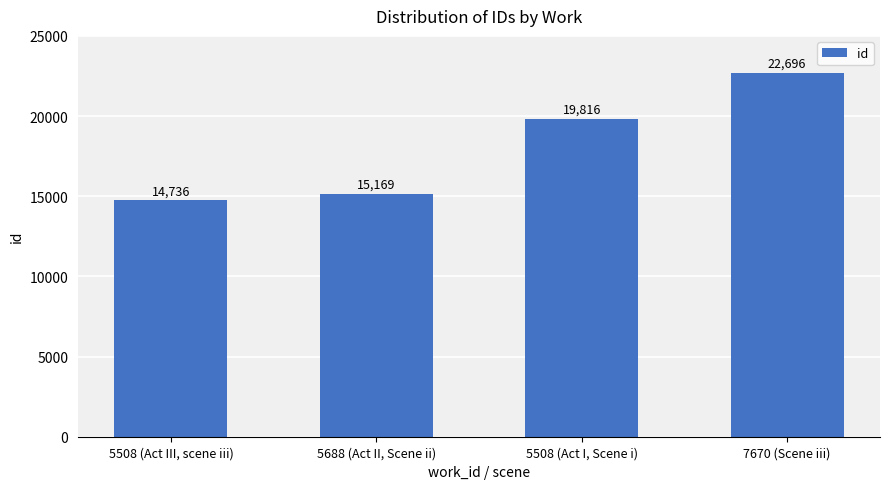

What is the sum of the values at 5508 (Act I, Scene i) and 7670 (Scene iii)?

42512